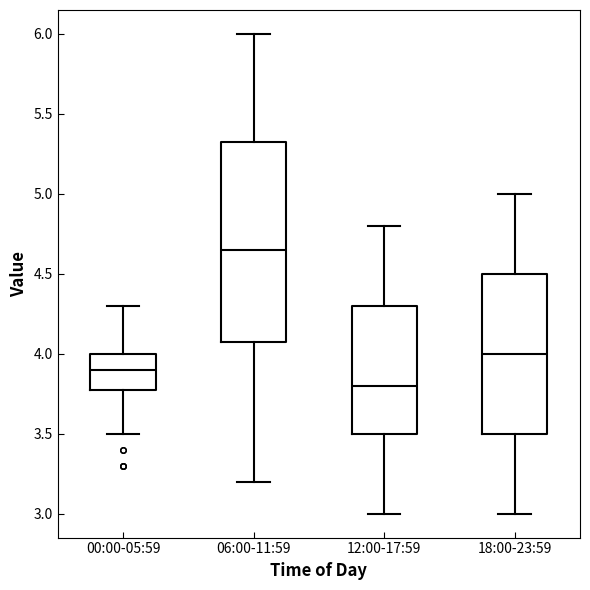

Reading left to right, read every box against the y-axis: the position of its median line, the range the box covers, and the ends of its whiskers. The values are not printed on the chart, so give them approximately, as read against the axis.

00:00-05:59: median 3.90, box 3.80 to 4.00, whiskers 3.50 to 4.30
06:00-11:59: median 4.65, box 4.10 to 5.35, whiskers 3.20 to 6.00
12:00-17:59: median 3.80, box 3.50 to 4.30, whiskers 3.00 to 4.80
18:00-23:59: median 4.00, box 3.50 to 4.50, whiskers 3.00 to 5.00